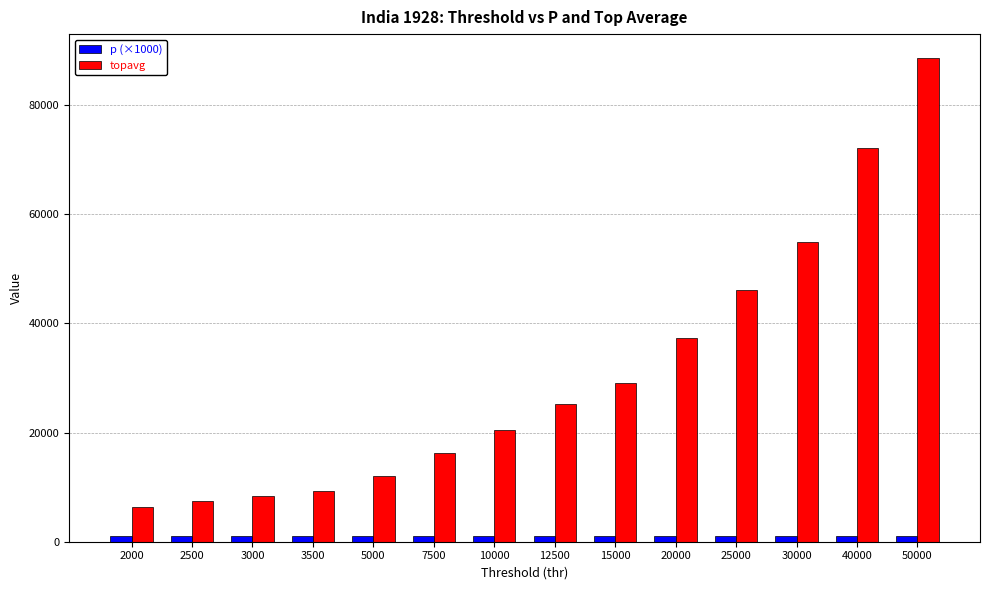

What is the difference between the topavg values at 2500 and 3000?

938.9